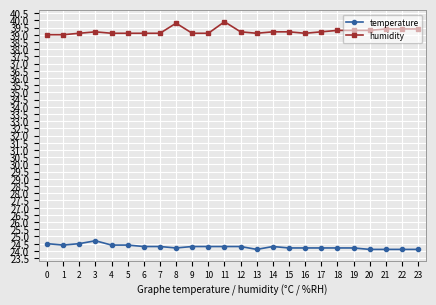

What is the maximum value for humidity?

39.9